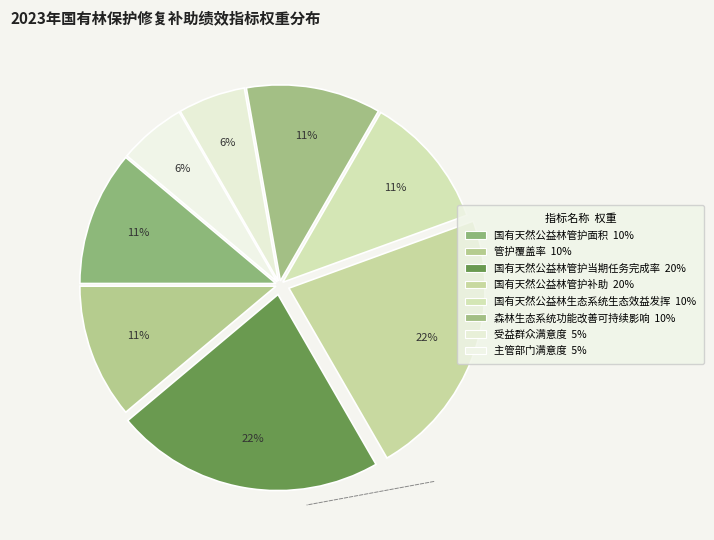

Count the number of slices in the pie.

8